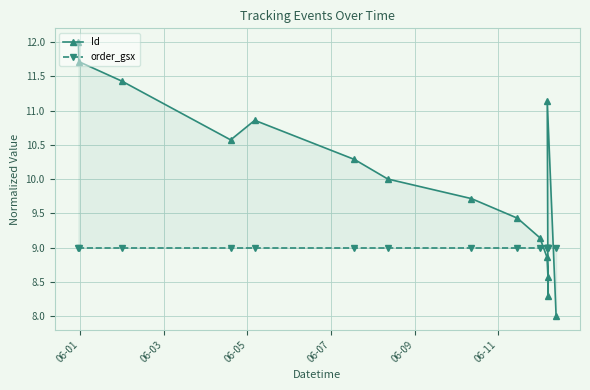

True or false: order_gsx has more than 0 interior local peaks.

False